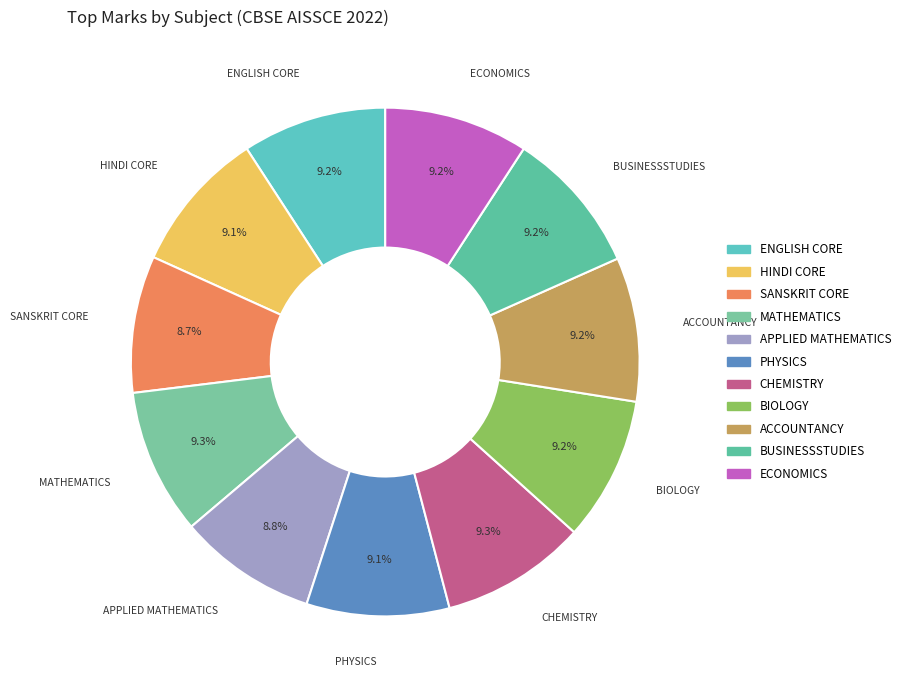

What is the smallest slice in the pie chart?

SANSKRIT CORE [322]